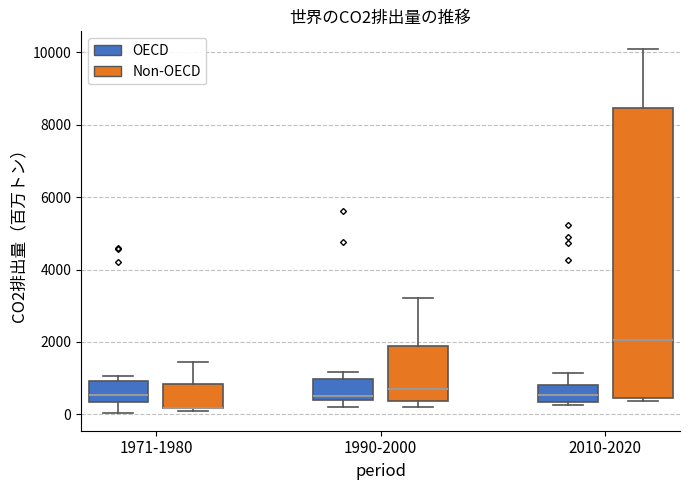

Reading left to right, read every box against the y-axis: the position of its median line, the range the box covers, and the ends of its whiskers. The values are not printed on the chart, so give them approximately, as read against the axis.

1971-1980 (OECD): median 600, box 400 to 1000, whiskers 0 to 1000 (just above the box's upper edge)
1971-1980 (Non-OECD): median 200 (drawn on the box's lower edge), box 200 to 800, whiskers 0 to 1400
1990-2000 (OECD): median 600, box 400 to 1000, whiskers 200 to 1200
1990-2000 (Non-OECD): median 800, box 400 to 1800, whiskers 200 to 3200
2010-2020 (OECD): median 600, box 400 to 800, whiskers 200 to 1200
2010-2020 (Non-OECD): median 2000, box 400 to 8400, whiskers 400 (just below the box's lower edge) to 10000